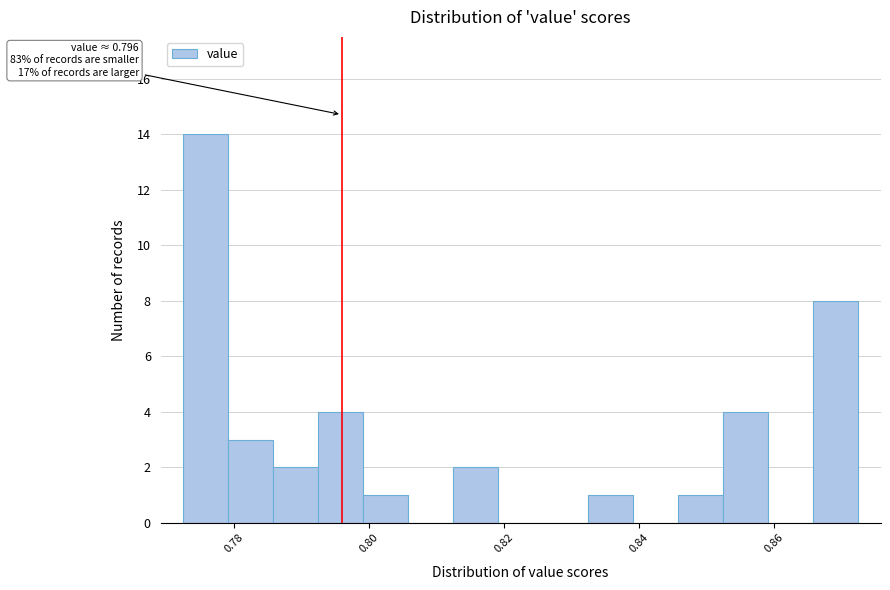

Read against the x-axis, roughly where is the centre of the tallest bar?

0.776